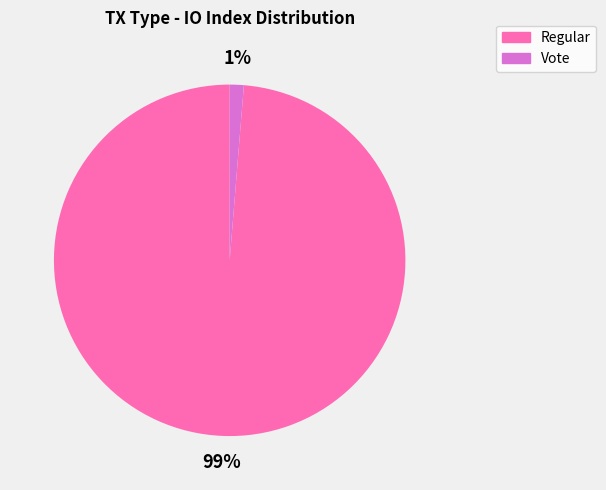

Count the number of slices in the pie.

2